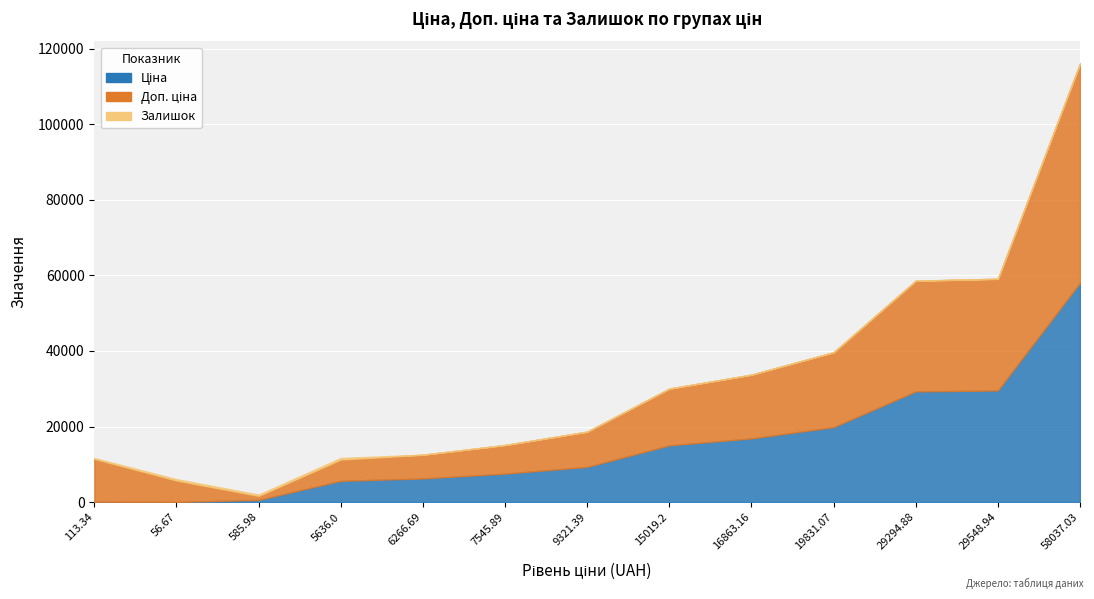

What are all the series names shown in the legend?

Ціна, Доп. ціна, Залишок